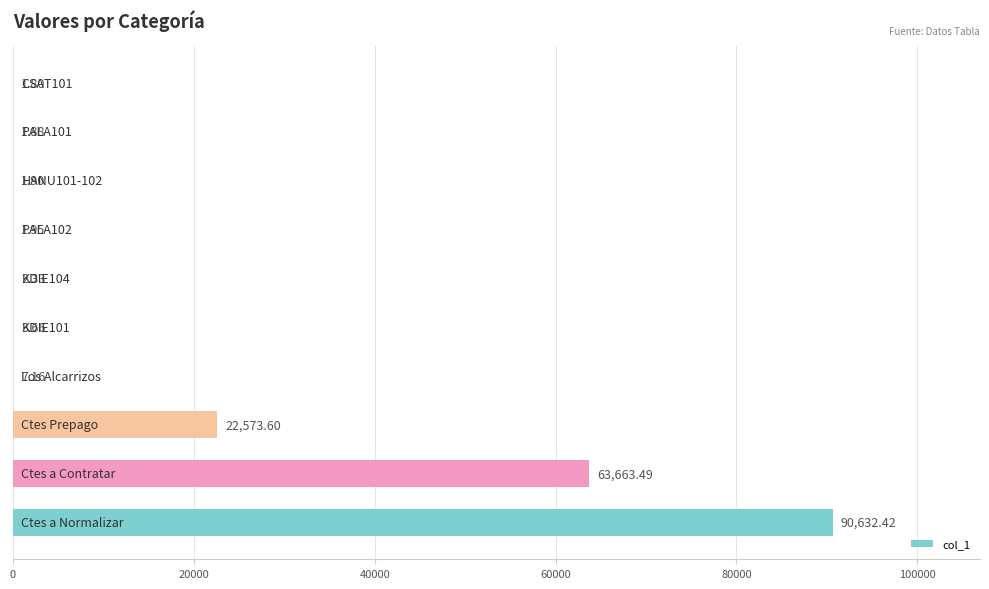

What is the sum of all values?

176890.2